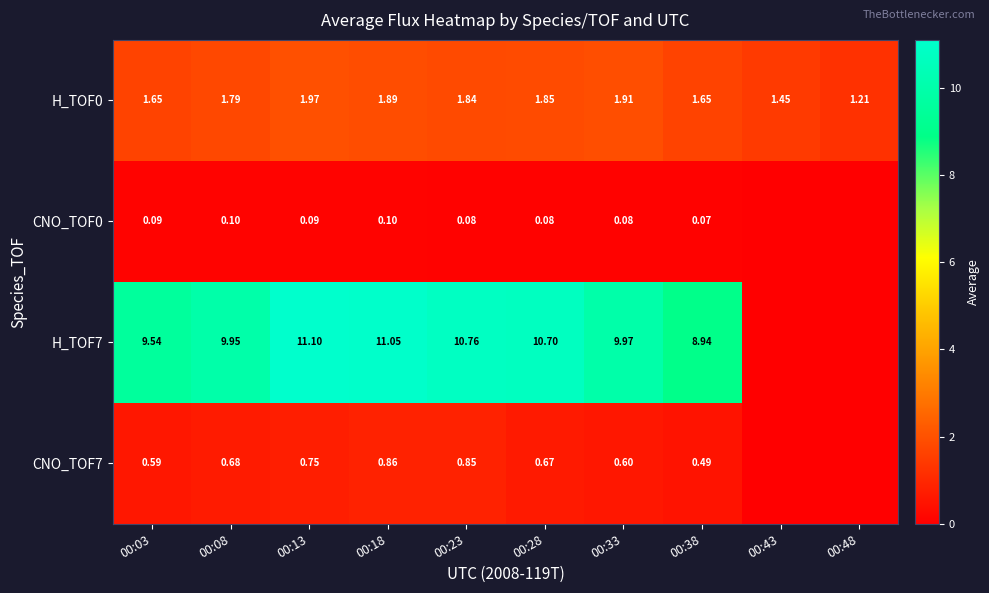

How many categories are shown in the chart?

10